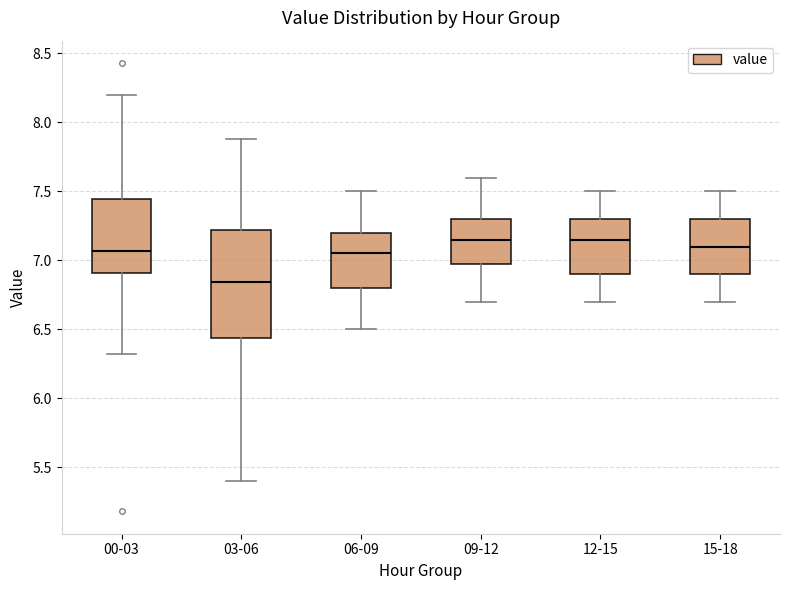

Where is the upper edge of the box for 09-12 on the y-axis? The values are not printed on the chart, so give them approximately, as read against the axis.

7.30